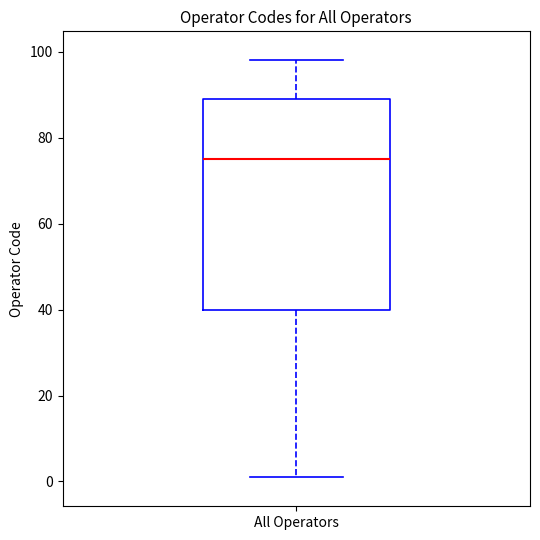

Read this box plot against the y-axis: the position of the median line, the range covered by the box, and the ends of both whiskers. The values are not printed on the chart, so give them approximately, as read against the axis.

median 76, box 40 to 90, whiskers 2 to 98